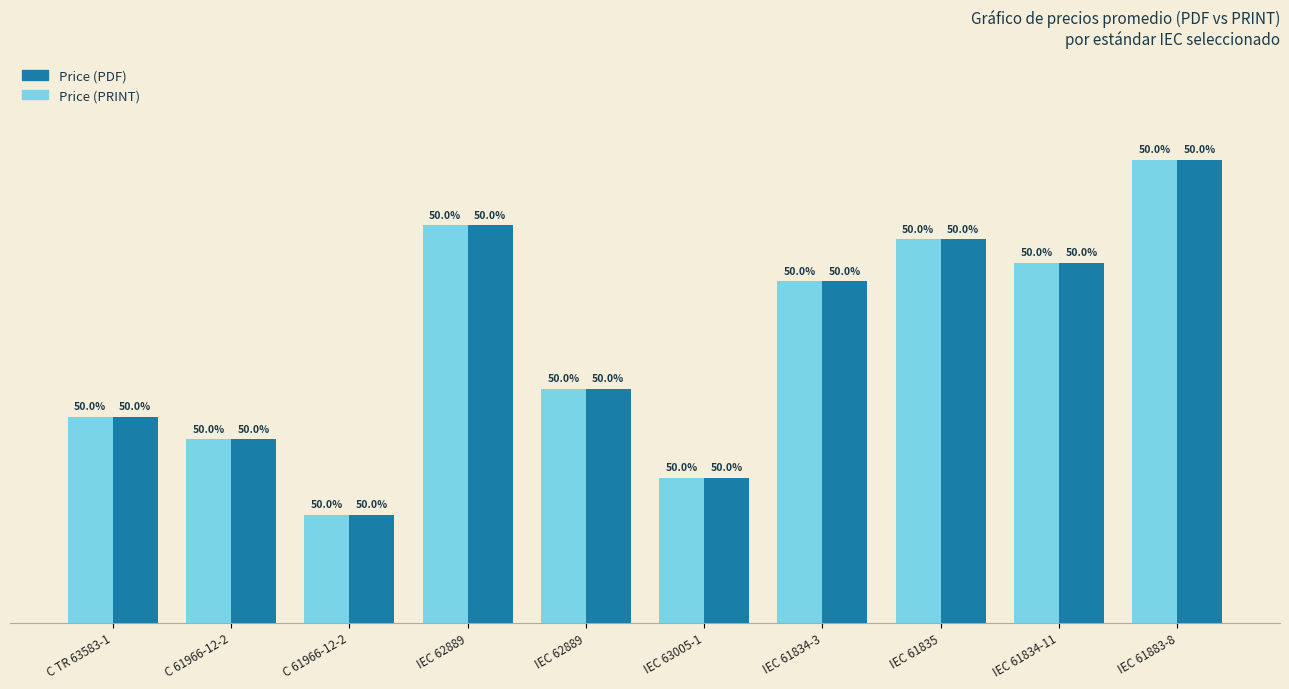

Reading left to right, transcribe all the data shown in this chart.

Price (PRINT): 220	196	115	425	250	155	365	410	385	495
Price (PDF): 220	196	115	425	250	155	365	410	385	495